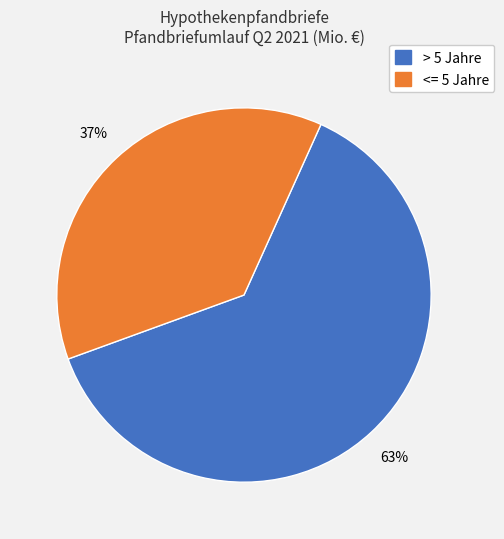

To the nearest percent, what is the average slice percentage?

50%